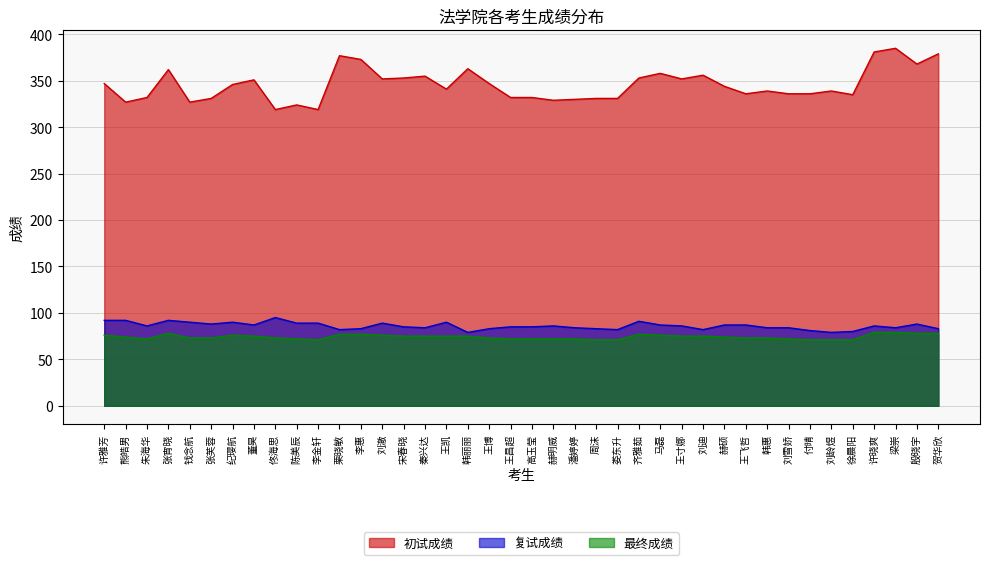

Is it true that 最终成绩 equals 78 at 殷晓宇?

True